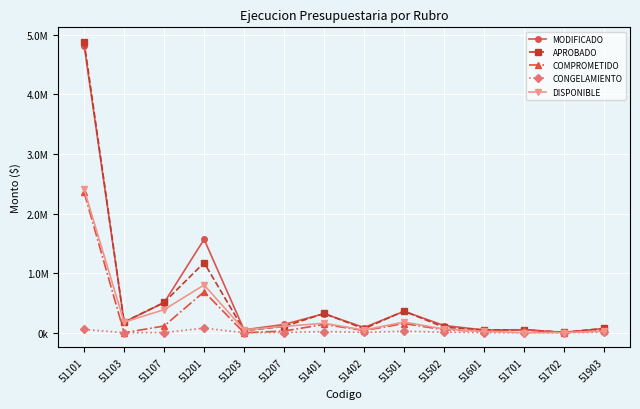

After their last crossing, which series has the higher values: COMPROMETIDO or DISPONIBLE?

COMPROMETIDO